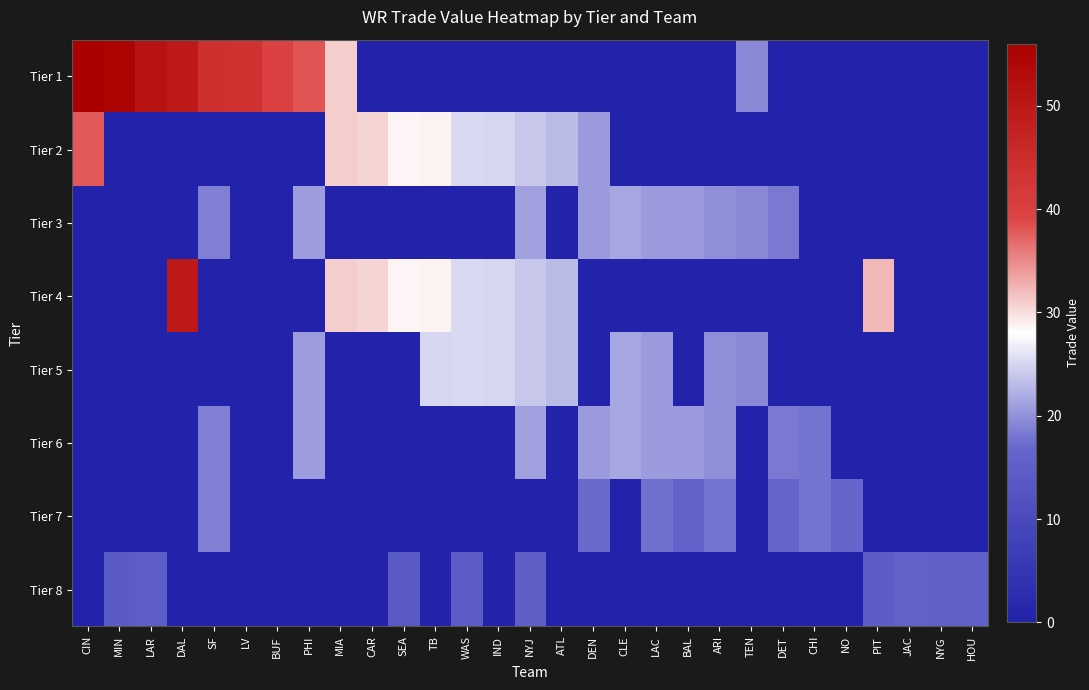

Which has a higher value, MIA or JAC?

MIA